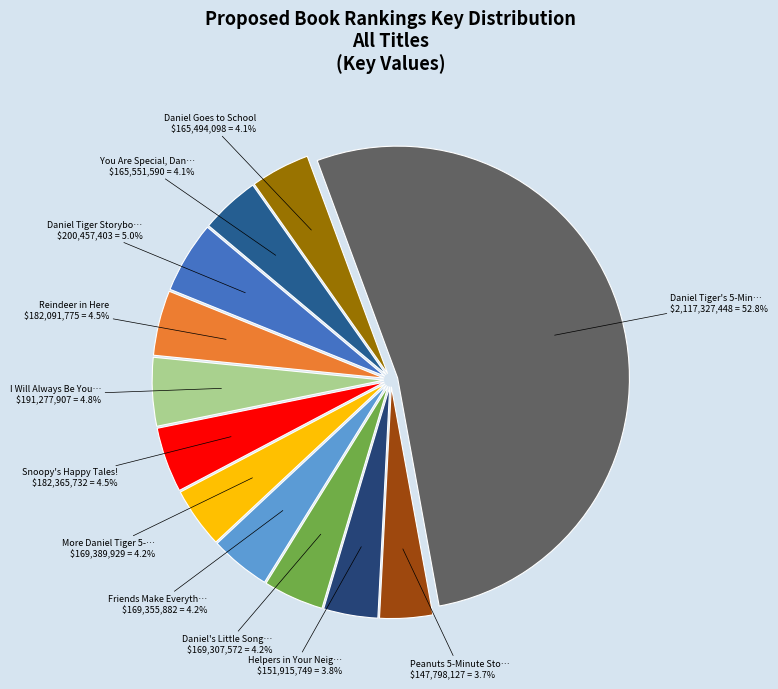

Rank the categories by value from lowest to highest.

Peanuts 5-Minute Stories, Helpers in Your Neighborhood, Daniel Goes to School, You Are Special, Daniel Tiger!, Daniel's Little Songs for Big Feelings, Friends Make Everything Better!, More Daniel Tiger 5-Minute Stories, Reindeer in Here, Snoopy's Happy Tales!, I Will Always Be Your Friend!, Daniel Tiger Storybook Treasury, Daniel Tiger's 5-Minute Stories